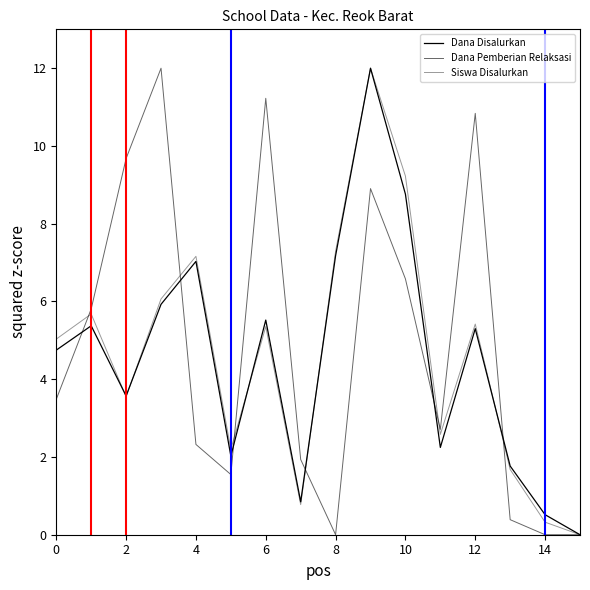

What is the average value of the Dana Disalurkan series?

4.6